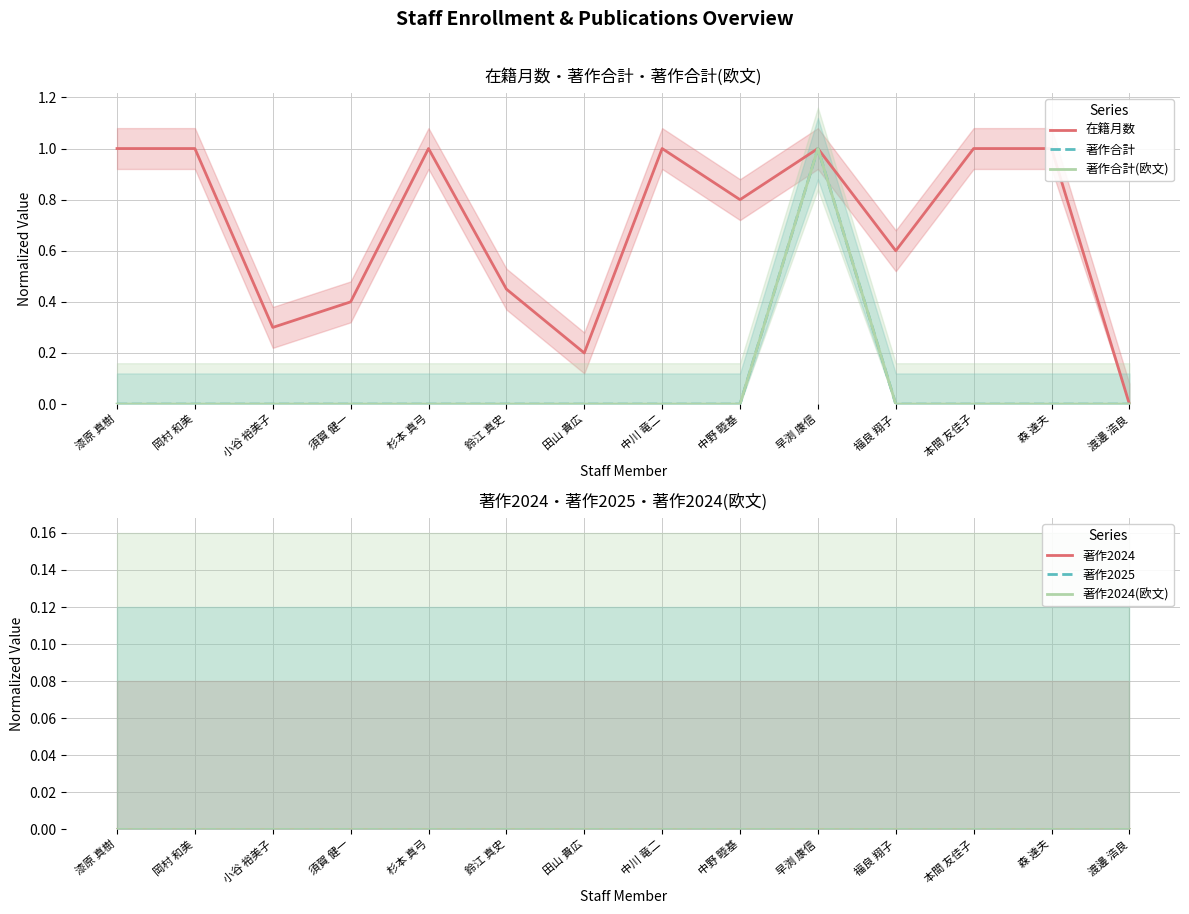

Which category has the lowest value across all series?

渡邊 浩良